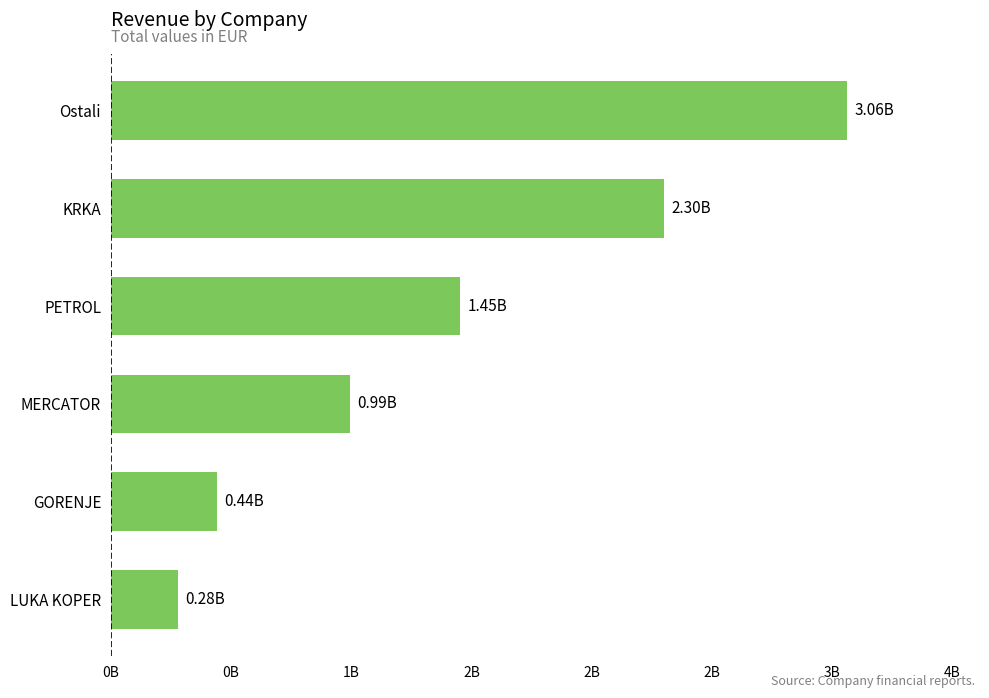

What is the greatest value displayed?

3063818566.7